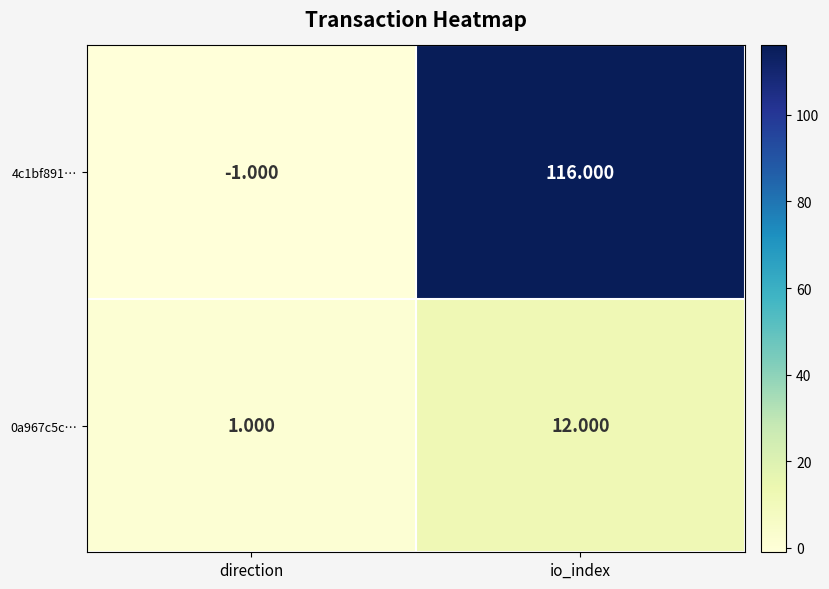

At which label is 0a967c5c… closest to 6?

direction